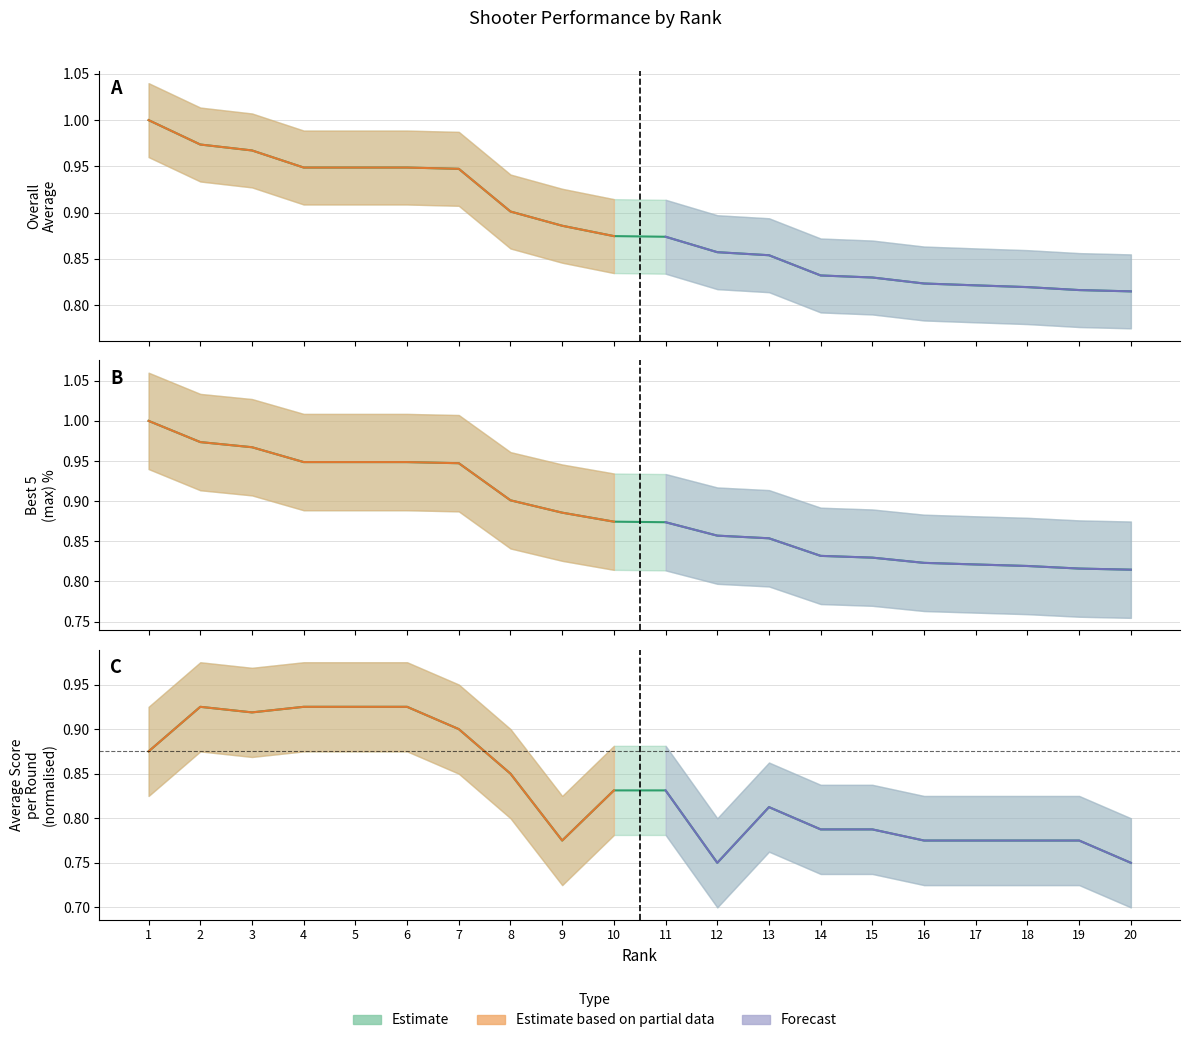

Where is Overall Average nearest to the value 0?

20